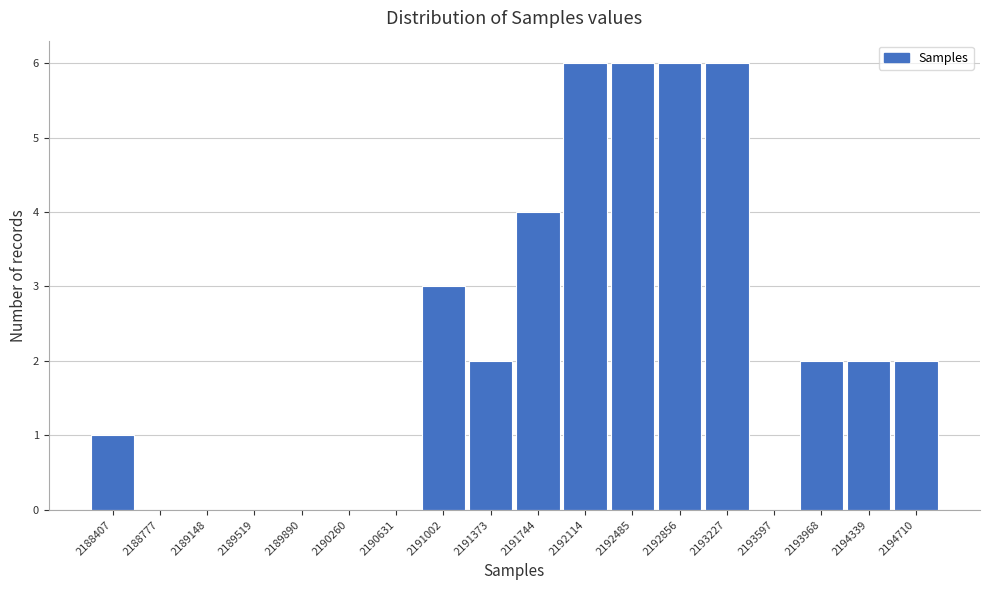

Reading left to right, list all the values displayed in this chart.

2188407=1	2188777=0	2189148=0	2189519=0	2189890=0	2190260=0	2190631=0	2191002=3	2191373=2	2191744=4	2192114=6	2192485=6	2192856=6	2193227=6	2193597=0	2193968=2	2194339=2	2194710=2